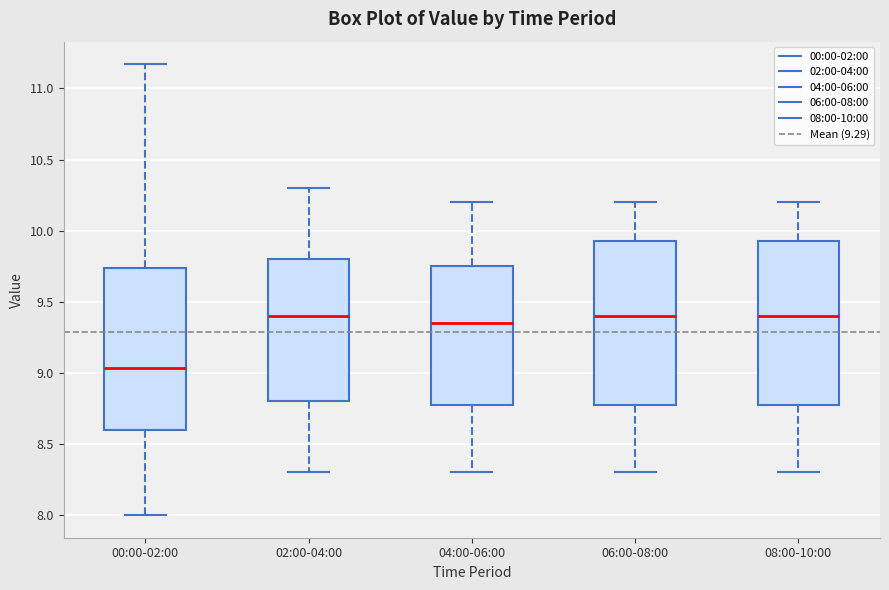

Where does the lower whisker of the box for 06:00-08:00 end on the y-axis? The values are not printed on the chart, so give them approximately, as read against the axis.

8.30